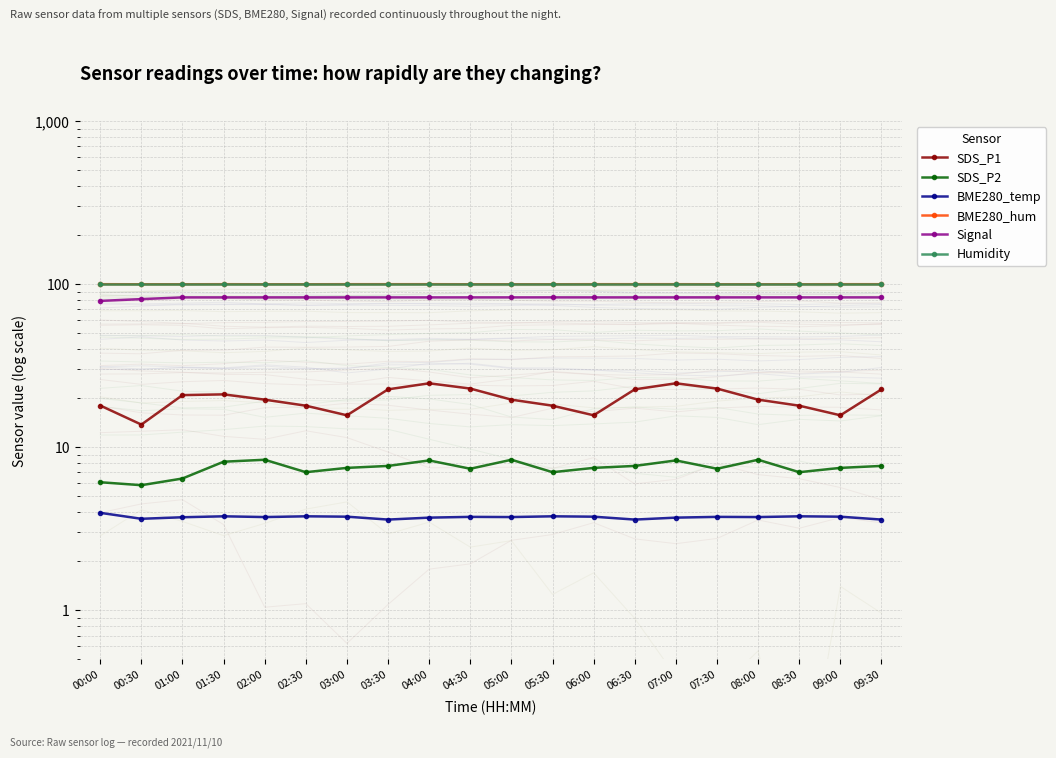

At which category is the sum across all series the highest?

04:00